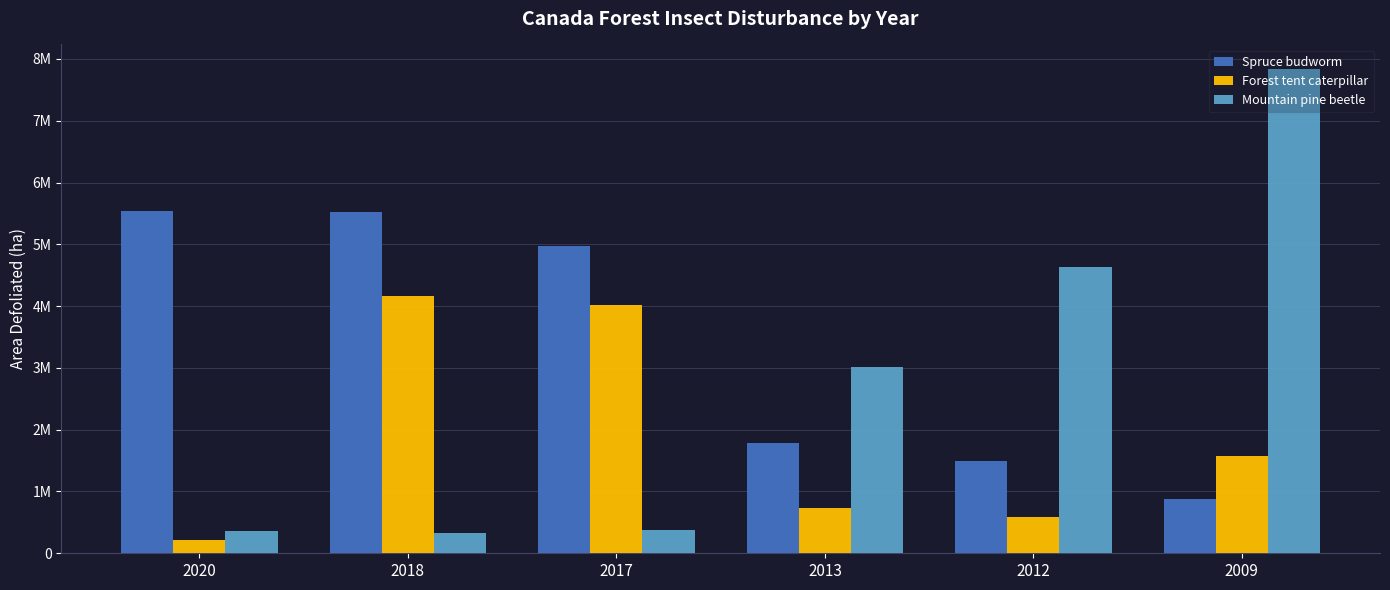

Does the chart contain stacked bars?

No